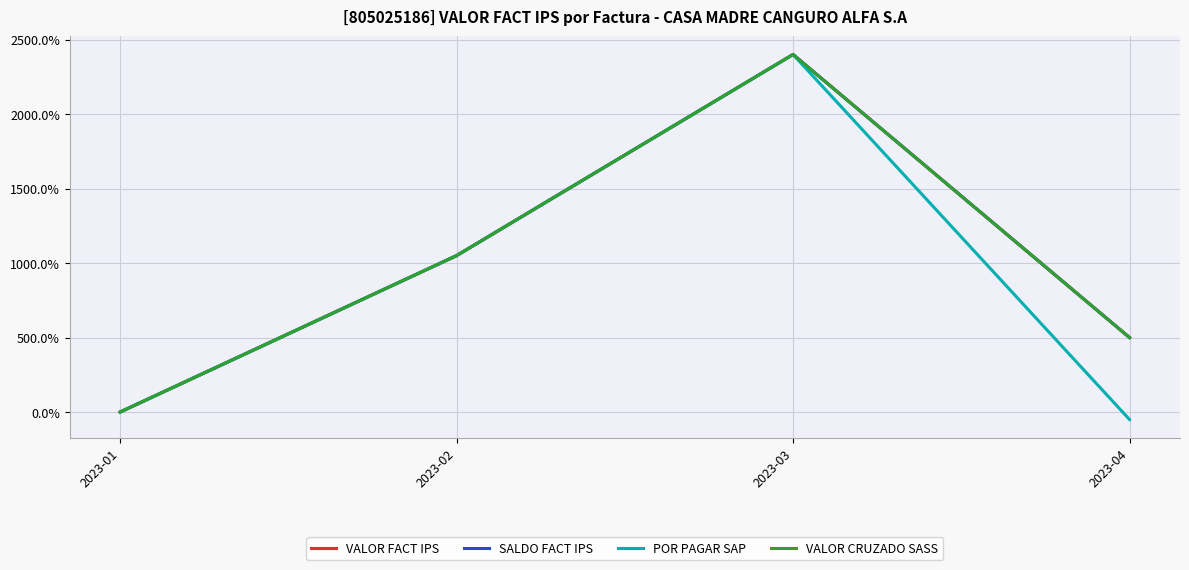

At which label is VALOR FACT IPS closest to 12?

2023-02